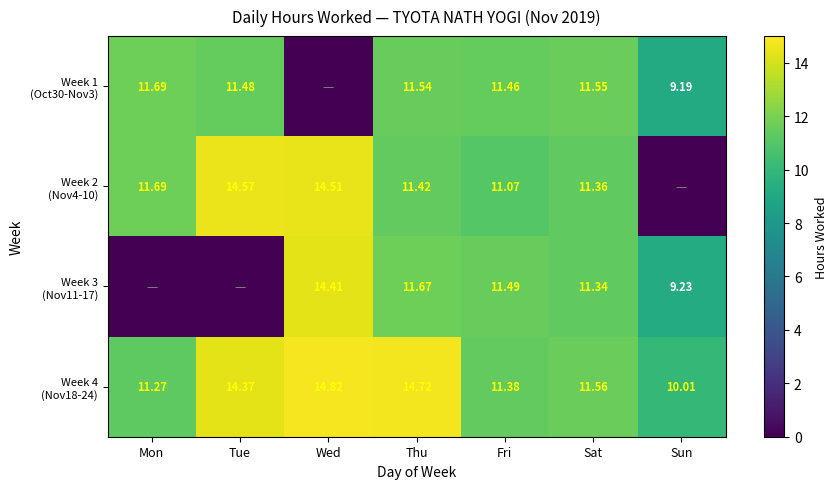

What is the difference between the maximum and second lowest values in the Week 3 (Nov11-17) series?

14.4